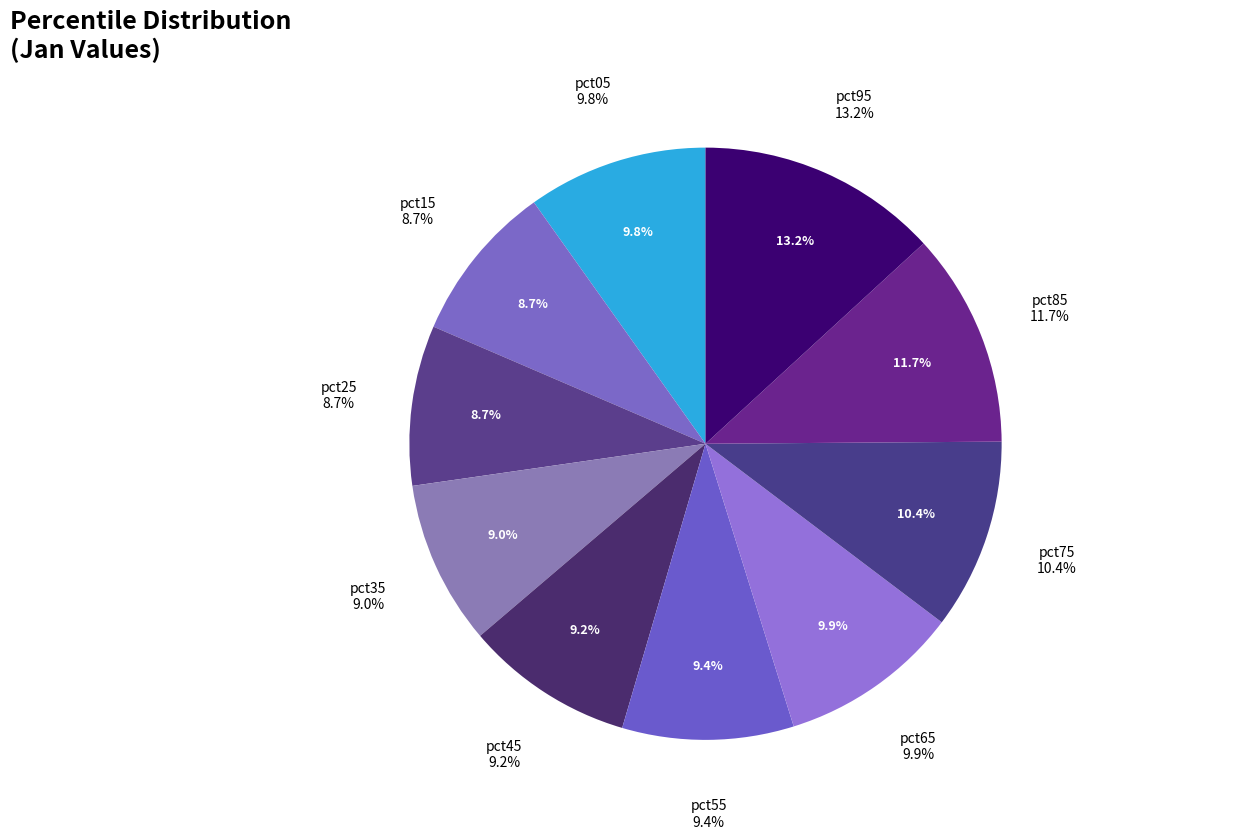

To the nearest percent, what portion does pct15 represent?

9%